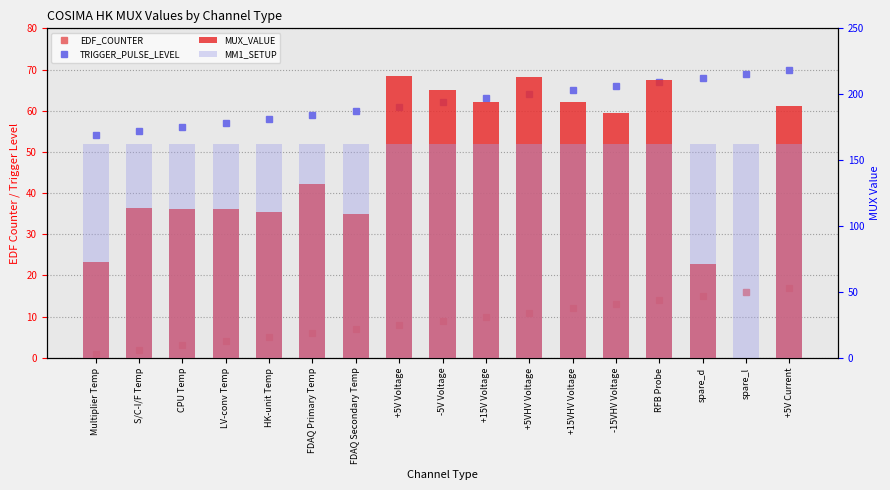

What is the total value across all series at RFB Probe?

454